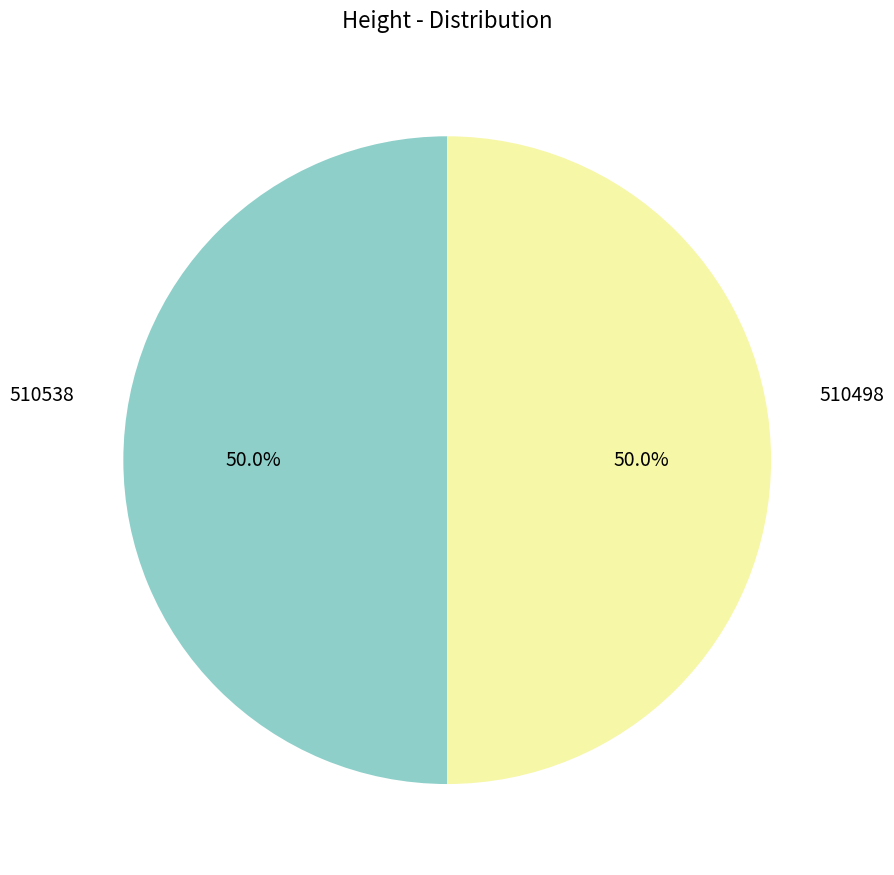

To the nearest percent, what is the average slice percentage?

50%